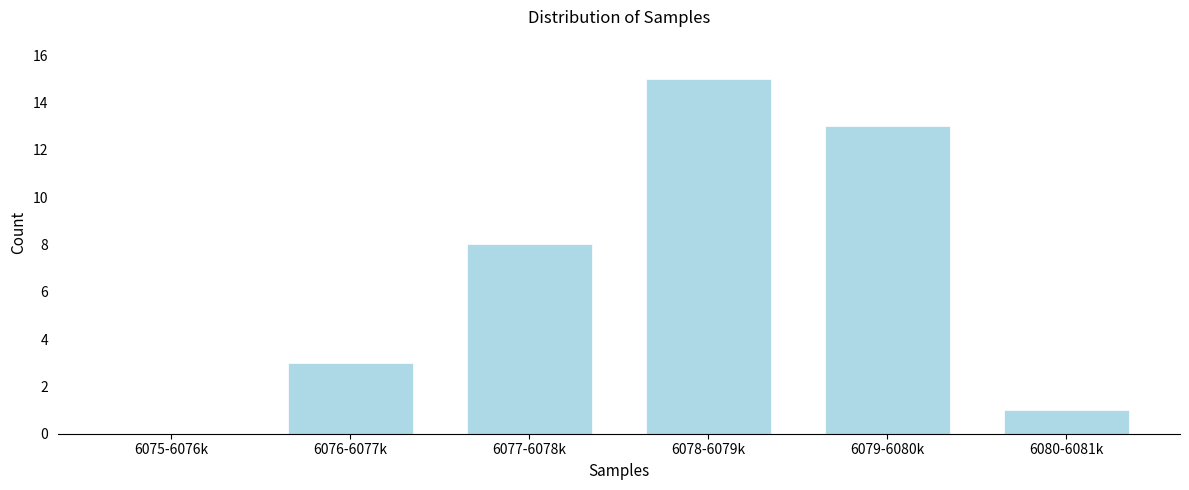

Reading right to left, extract all data points from this chart.

6080-6081k=1	6079-6080k=13	6078-6079k=15	6077-6078k=8	6076-6077k=3	6075-6076k=0